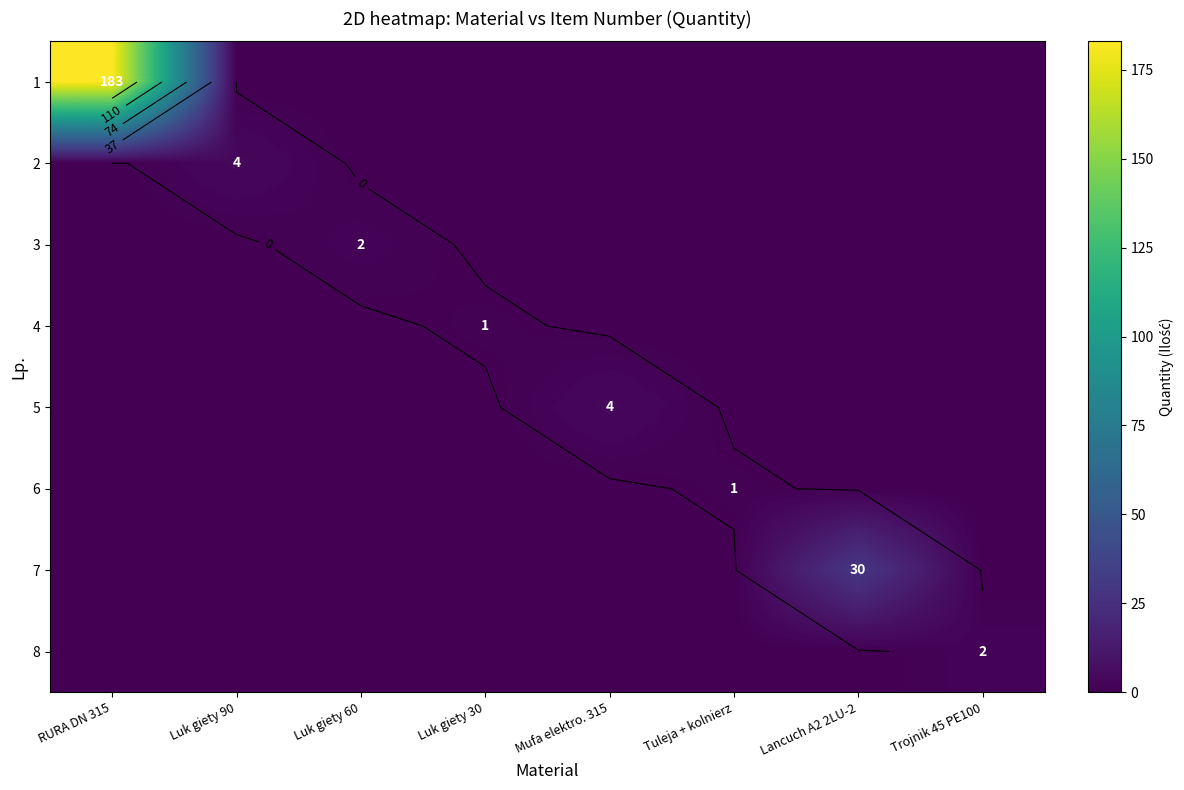

Which category has the highest value in the 4 series?

Luk giety 30